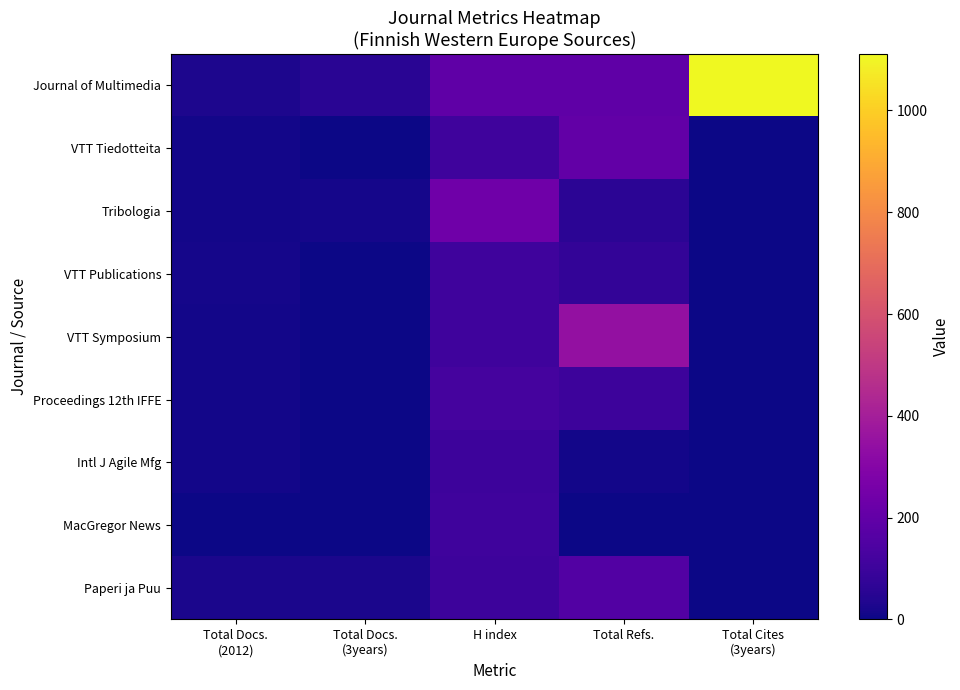

Which category has the lowest value across all series?

Total Docs.
(3years)